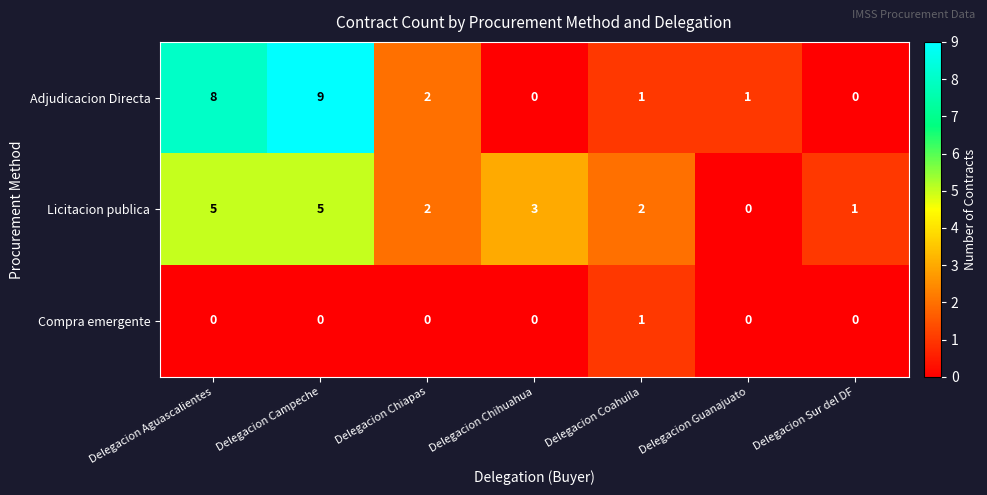

What is the approximate value of Licitacion publica at Delegacion Aguascalientes?

5